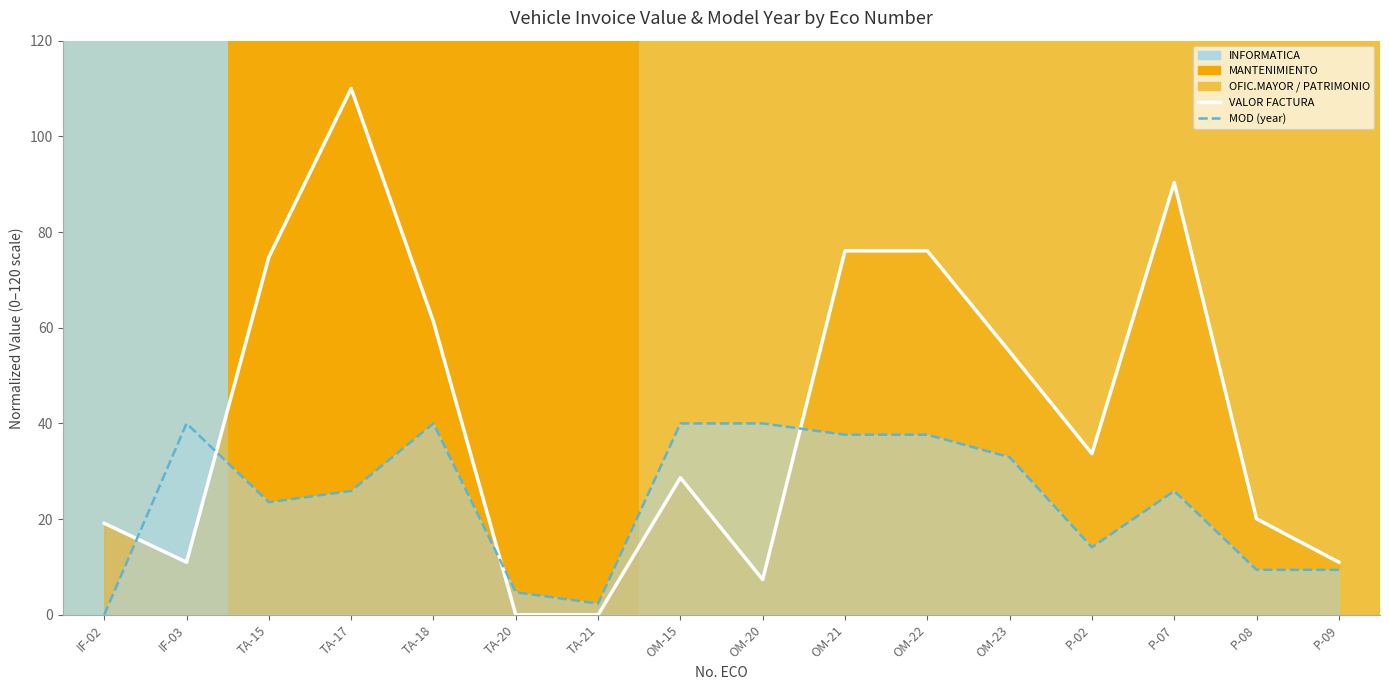

What is the change in value from TA-15 to TA-17?

+35.2